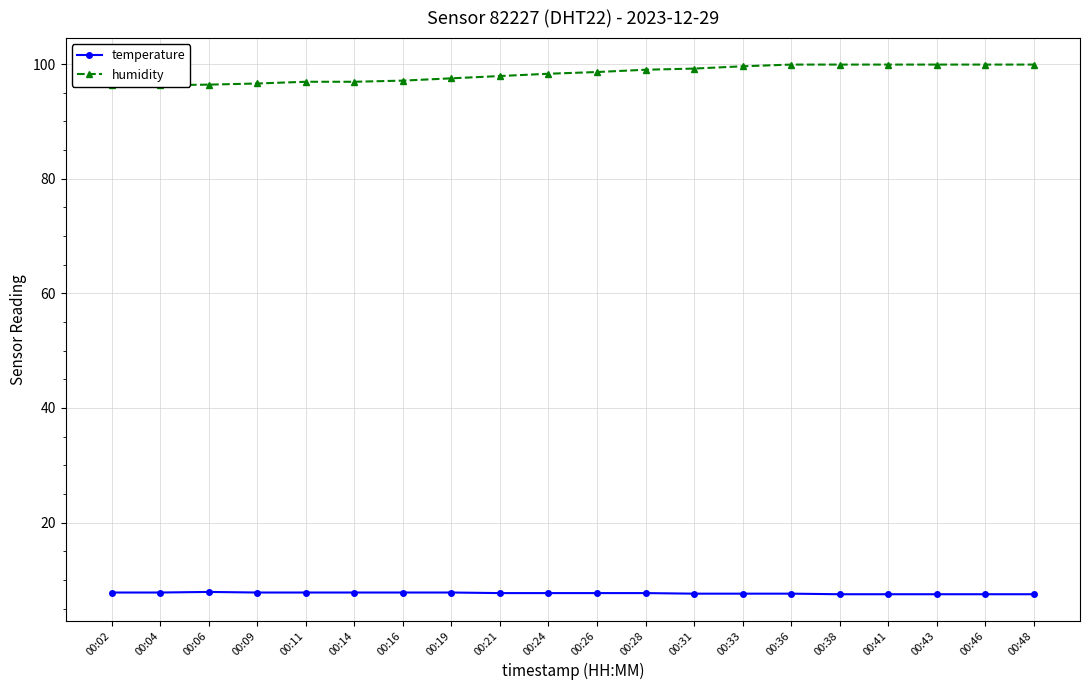

Rank the series by their average value, from lowest to highest.

temperature, humidity